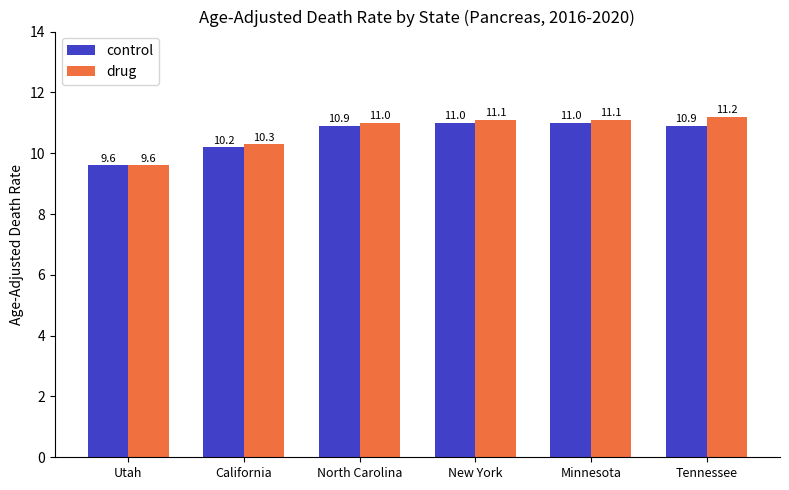

Reading left to right, transcribe all the data shown in this chart.

control: 9.6	10.2	10.9	11.0	11.0	10.9
drug: 9.6	10.3	11.0	11.1	11.1	11.2